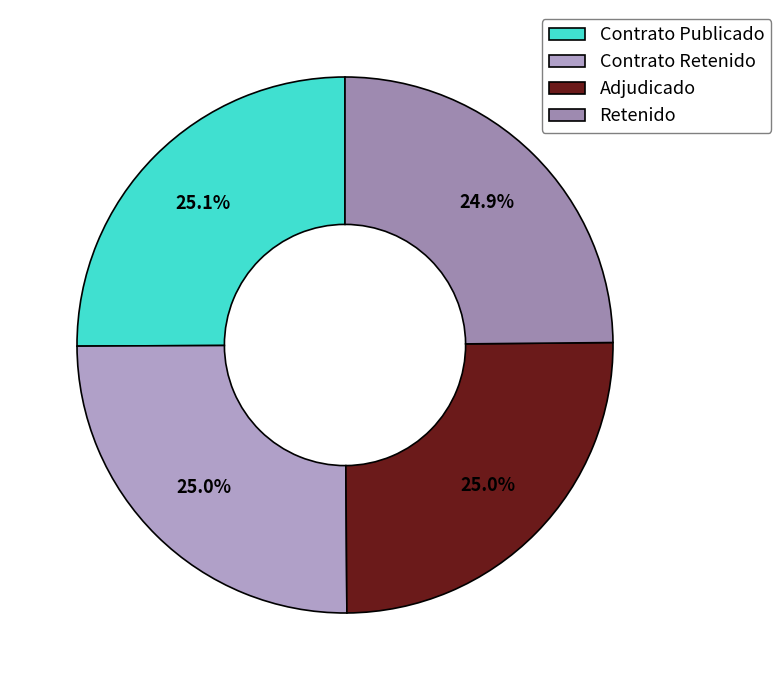

How much of the chart is everything except Adjudicado?

75.0%